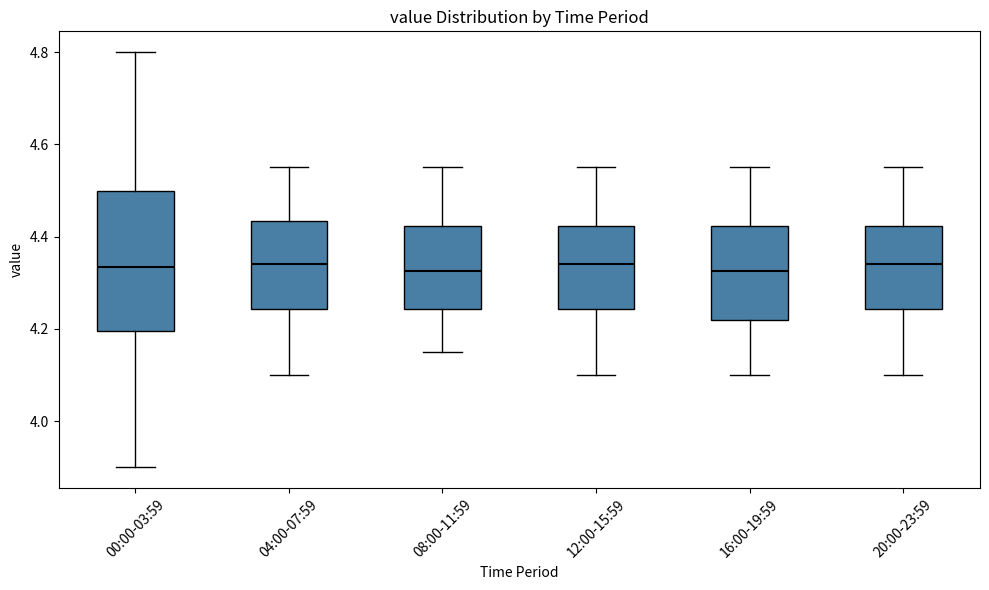

Reading left to right, transcribe this box plot: for each box, give where its median line is, the range the box spans, and where its two whiskers end, as read against the y-axis. The values are not printed on the chart, so give them approximately, as read against the axis.

00:00-03:59: median 4.34, box 4.20 to 4.50, whiskers 3.90 to 4.80
04:00-07:59: median 4.34, box 4.24 to 4.44, whiskers 4.10 to 4.56
08:00-11:59: median 4.32, box 4.24 to 4.42, whiskers 4.16 to 4.56
12:00-15:59: median 4.34, box 4.24 to 4.42, whiskers 4.10 to 4.56
16:00-19:59: median 4.32, box 4.22 to 4.42, whiskers 4.10 to 4.56
20:00-23:59: median 4.34, box 4.24 to 4.42, whiskers 4.10 to 4.56